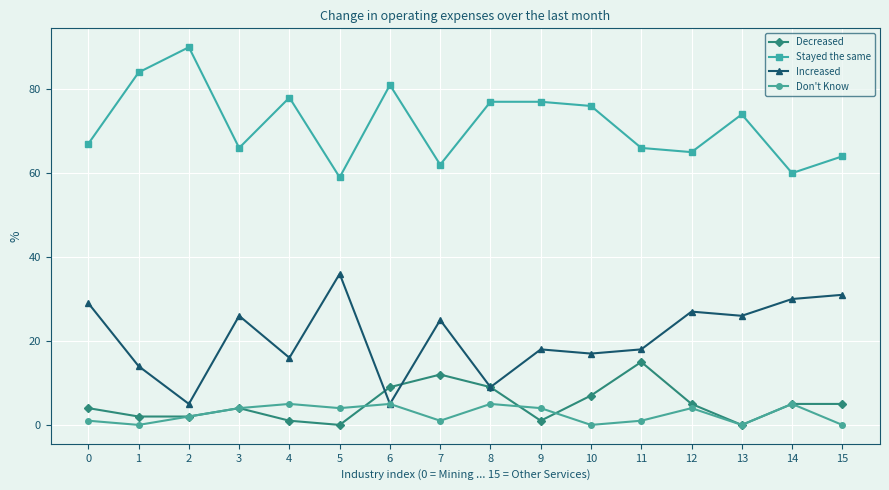

What is the average value of the Decreased series?

5